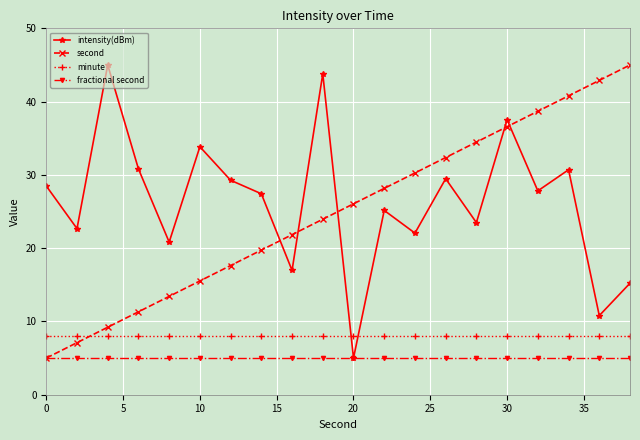

Which series ends up on top after the final intersection of intensity(dBm) and minute?

intensity(dBm)